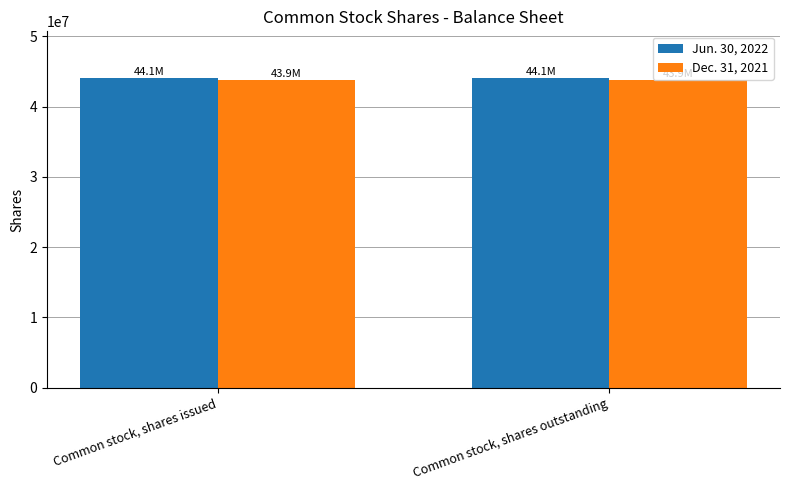

The Dec. 31, 2021 series shows 43855944 at Common stock, shares issued. True or false?

True